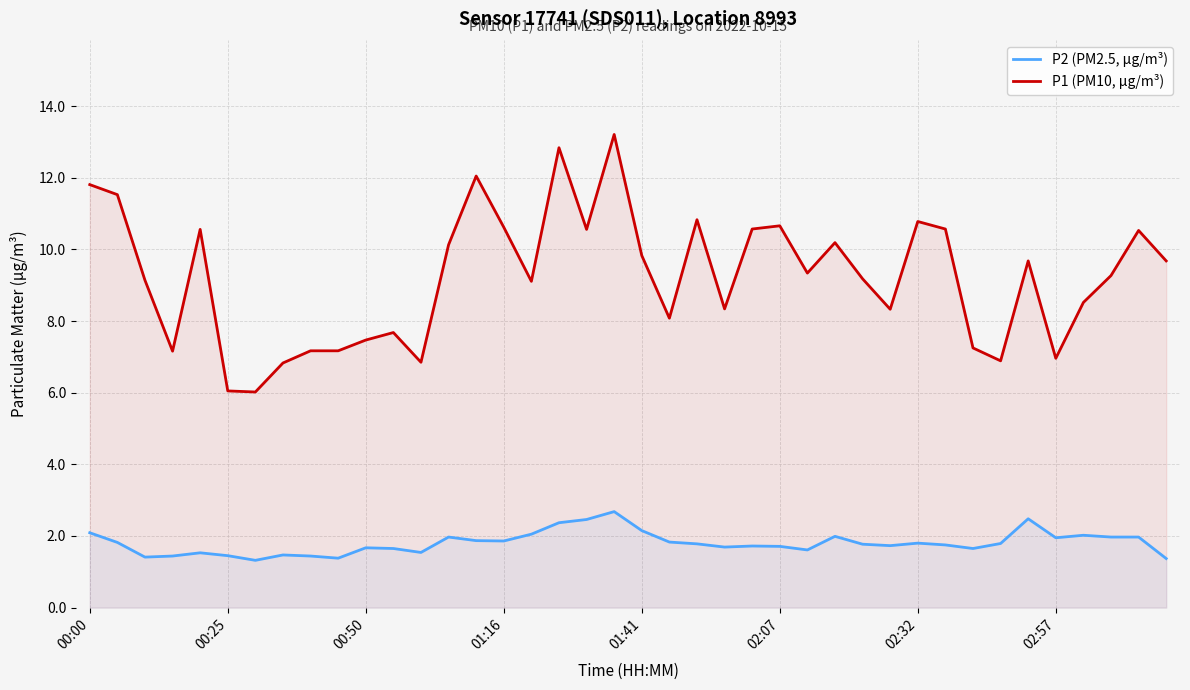

Which series has the largest total across all categories?

P1 (PM10, µg/m³)